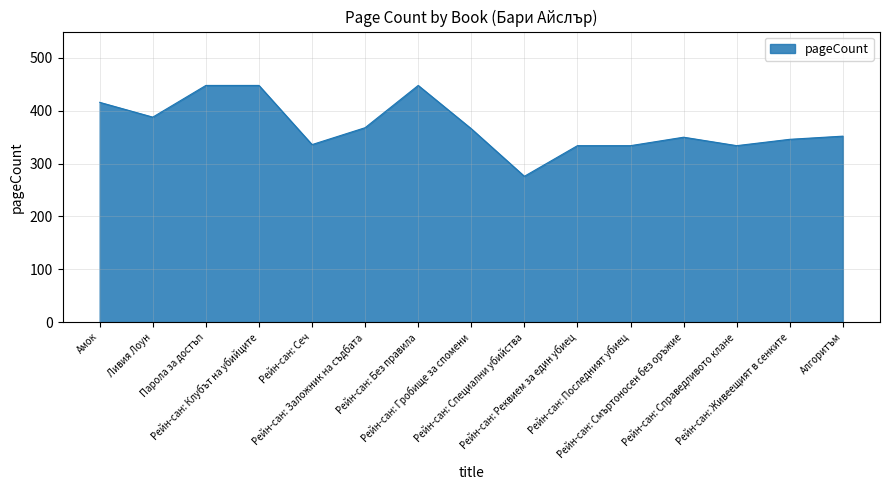

What is the ratio of the value at Рейн-сан: Без правила to the value at Рейн-сан: Справедливото клане?

1.3